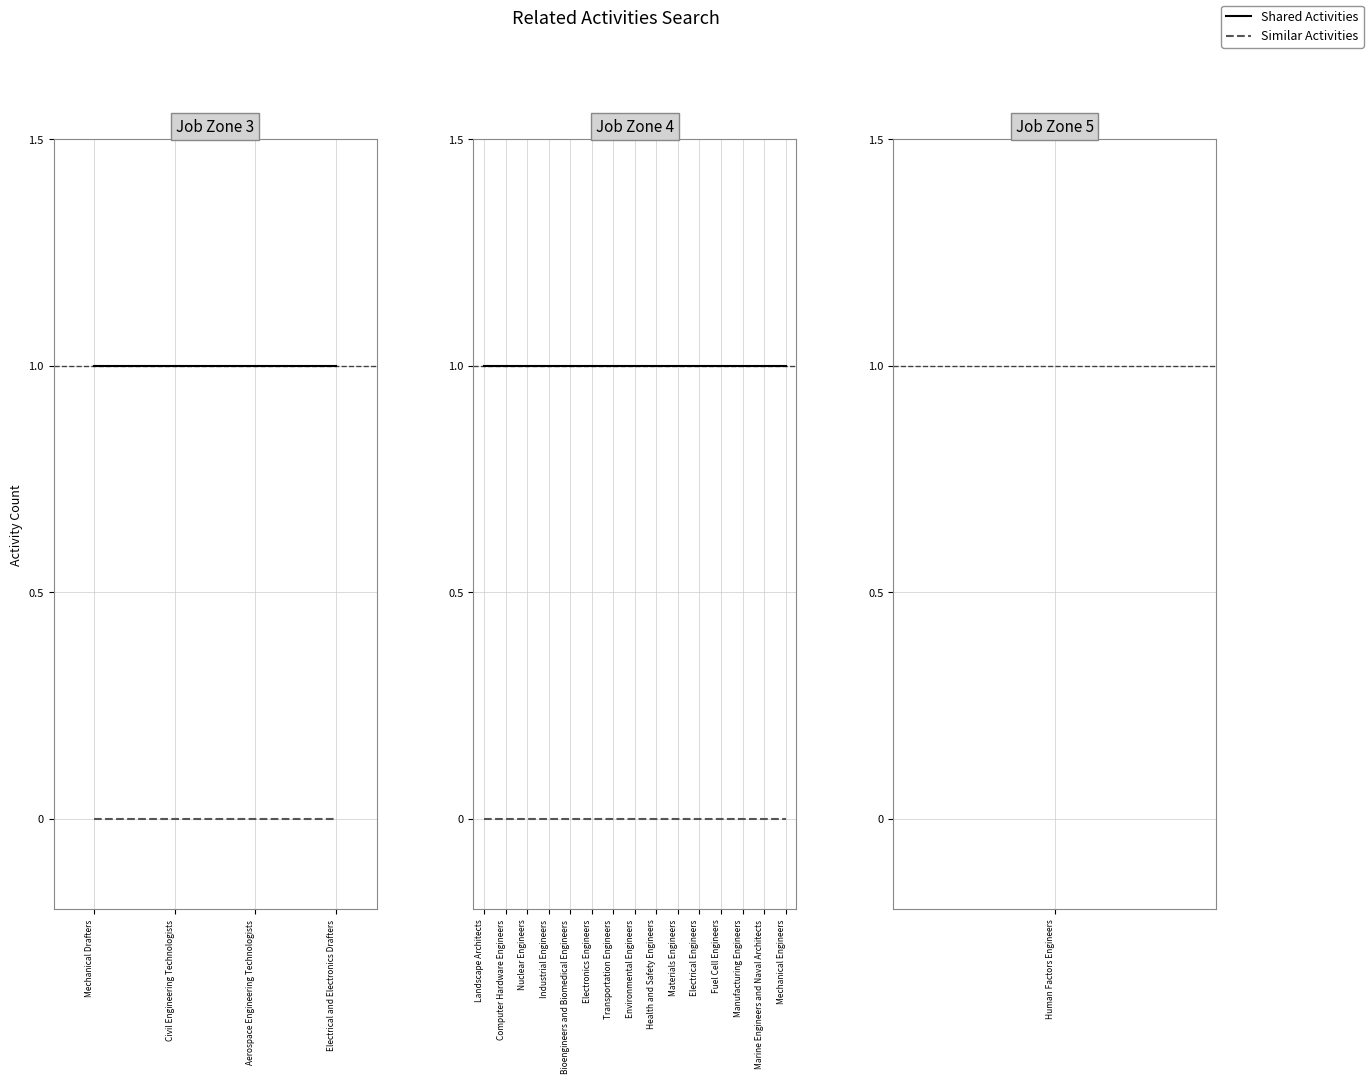

True or false: Shared Activities and Similar Activities intersect in this chart.

False